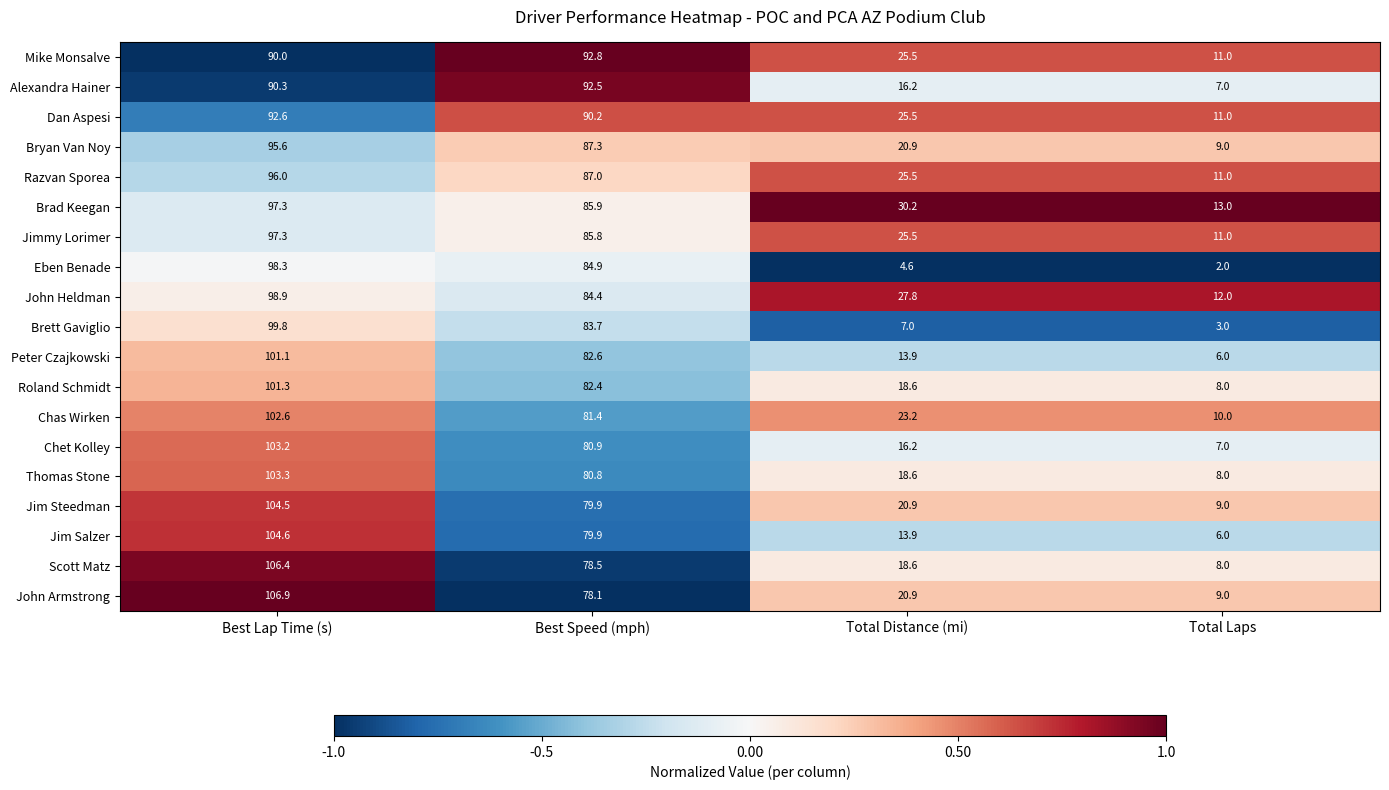

How many series are shown in this chart?

19